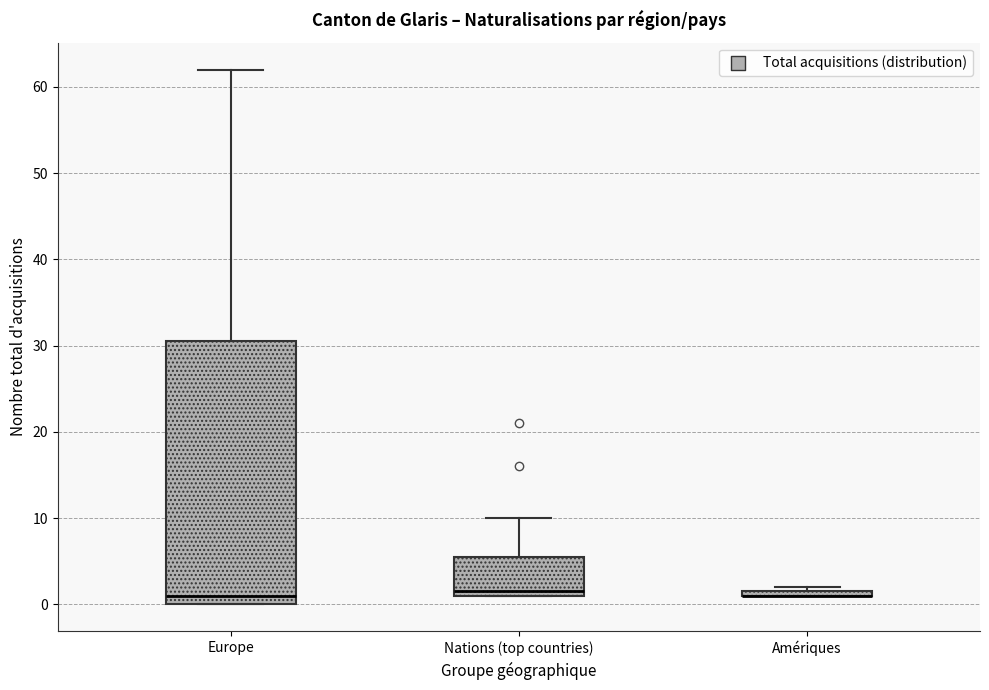

Where does the upper whisker of the box for Nations (top countries) end on the y-axis? The values are not printed on the chart, so give them approximately, as read against the axis.

10